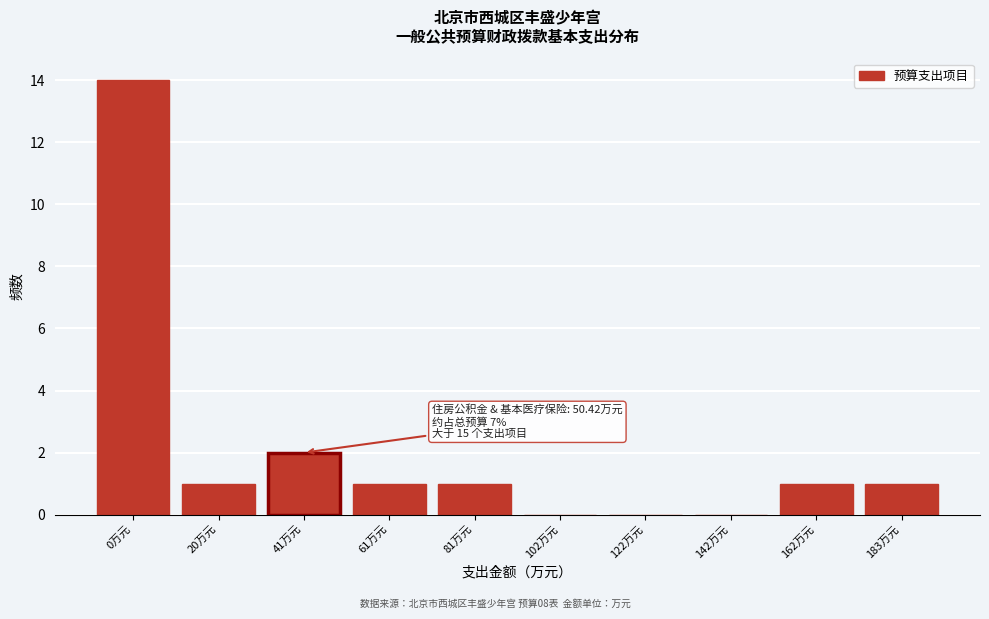

Reading right to left, extract all data points from this chart.

183万元=1	162万元=1	142万元=0	122万元=0	102万元=0	81万元=1	61万元=1	41万元=2	20万元=1	0万元=14